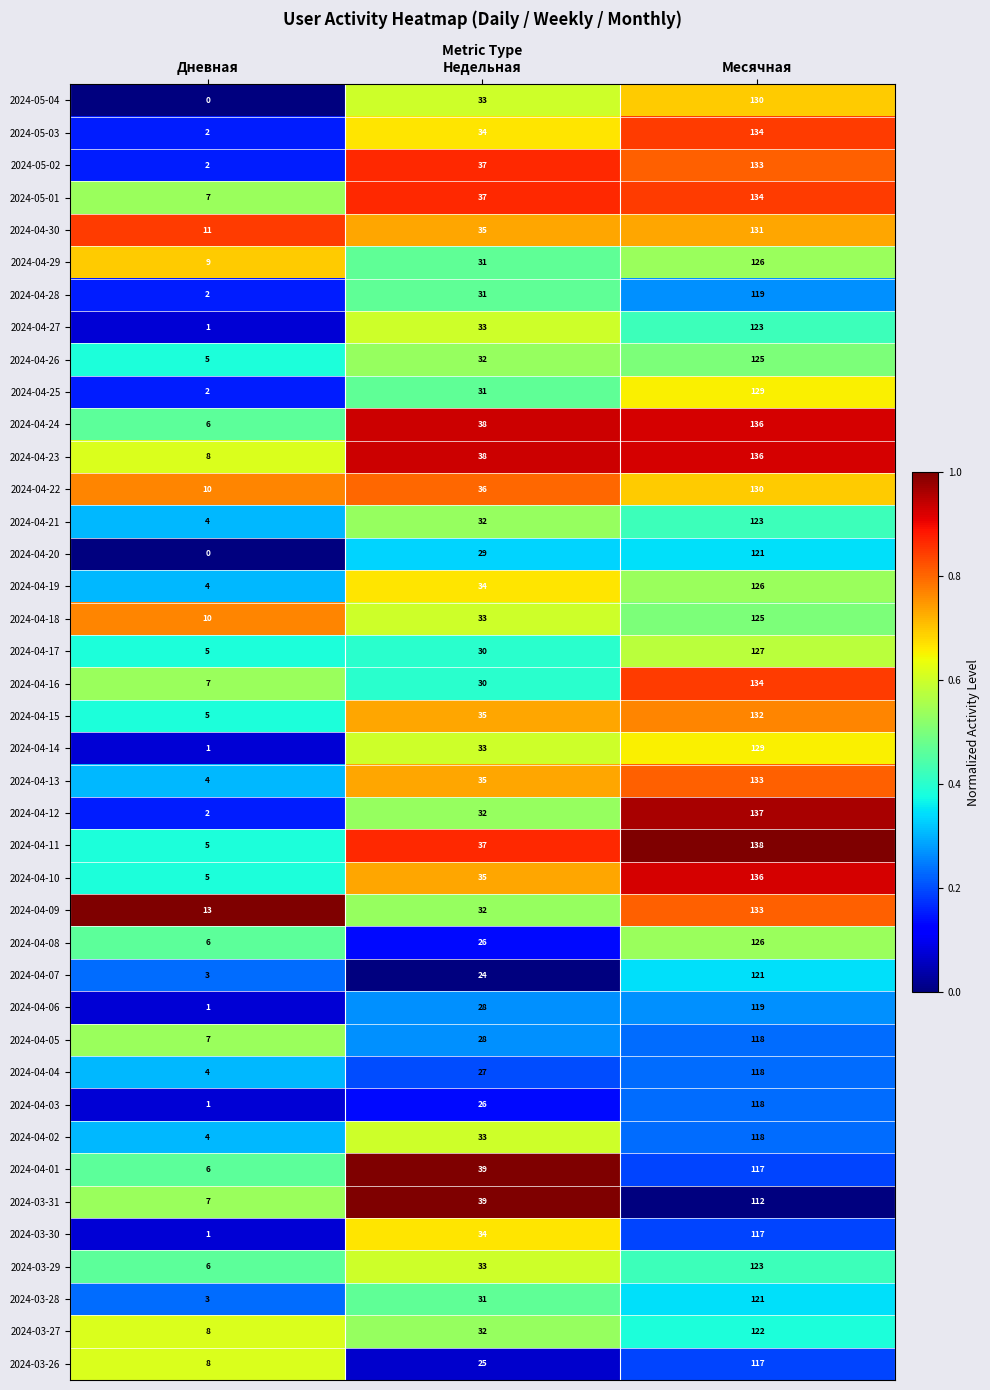

Which category has the lowest value across all series?

Дневная